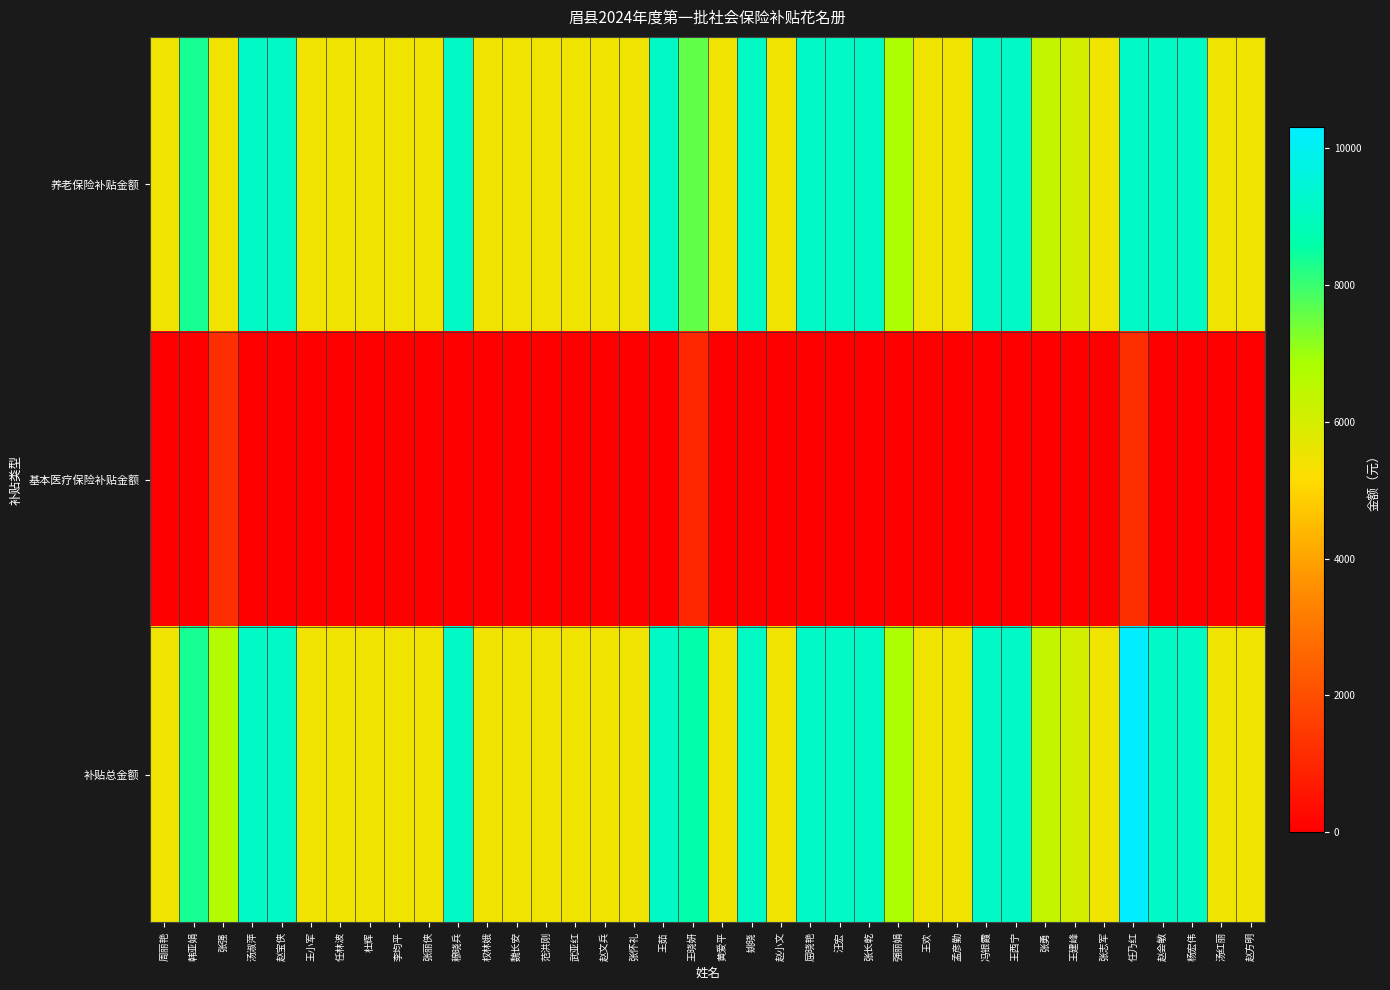

Reading right to left, extract all data points from this chart.

养老保险补贴金额: 赵方明=5470.8	汤红丽=5470.8	杨宏伟=9118.0	赵会敏=9118.0	任乃红=9118.0	张志军=5470.8	王建峰=6078.7	张勇=6382.6	王西宁=9118.0	冯银霞=9118.0	孟彦勤=5470.8	王欢=5470.8	强丽娟=6838.5	张长乾=9118.0	汪宏=9118.0	屈晓艳=9118.0	赵小文=5470.8	姚晓=9118.0	黄爱平=5470.8	王晓妍=7598.4	王茹=9118.0	张怀礼=5470.8	赵文兵=5470.8	武亚红=5470.8	范洪刚=5470.8	魏长安=5470.8	权林娥=5470.8	穆晓兵=9118.0	张丽侠=5470.8	李均平=5470.8	杜辉=5470.8	任林波=5470.8	王小军=5470.8	赵宝侠=9118.0	汤淑萍=9118.0	张强=5470.8	韩亚娟=8358.2	周丽艳=5470.8
基本医疗保险补贴金额: 赵方明=0.0	汤红丽=0.0	杨宏伟=0.0	赵会敏=0.0	任乃红=1189.9	张志军=0.0	王建峰=0.0	张勇=0.0	王西宁=0.0	冯银霞=0.0	孟彦勤=0.0	王欢=0.0	强丽娟=0.0	张长乾=0.0	汪宏=0.0	屈晓艳=0.0	赵小文=0.0	姚晓=0.0	黄爱平=0.0	王晓妍=991.6	王茹=0.0	张怀礼=0.0	赵文兵=0.0	武亚红=0.0	范洪刚=0.0	魏长安=0.0	权林娥=0.0	穆晓兵=0.0	张丽侠=0.0	李均平=0.0	杜辉=0.0	任林波=0.0	王小军=0.0	赵宝侠=0.0	汤淑萍=0.0	张强=1189.9	韩亚娟=0.0	周丽艳=0.0
补贴总金额: 赵方明=5470.8	汤红丽=5470.8	杨宏伟=9118.0	赵会敏=9118.0	任乃红=10307.9	张志军=5470.8	王建峰=6078.7	张勇=6382.6	王西宁=9118.0	冯银霞=9118.0	孟彦勤=5470.8	王欢=5470.8	强丽娟=6838.5	张长乾=9118.0	汪宏=9118.0	屈晓艳=9118.0	赵小文=5470.8	姚晓=9118.0	黄爱平=5470.8	王晓妍=8590.0	王茹=9118.0	张怀礼=5470.8	赵文兵=5470.8	武亚红=5470.8	范洪刚=5470.8	魏长安=5470.8	权林娥=5470.8	穆晓兵=9118.0	张丽侠=5470.8	李均平=5470.8	杜辉=5470.8	任林波=5470.8	王小军=5470.8	赵宝侠=9118.0	汤淑萍=9118.0	张强=6660.7	韩亚娟=8358.2	周丽艳=5470.8